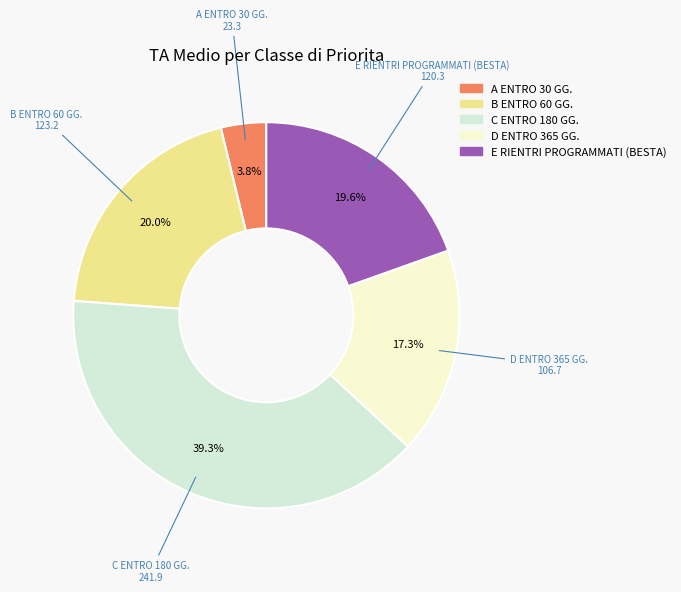

How many segments does this pie chart have?

5